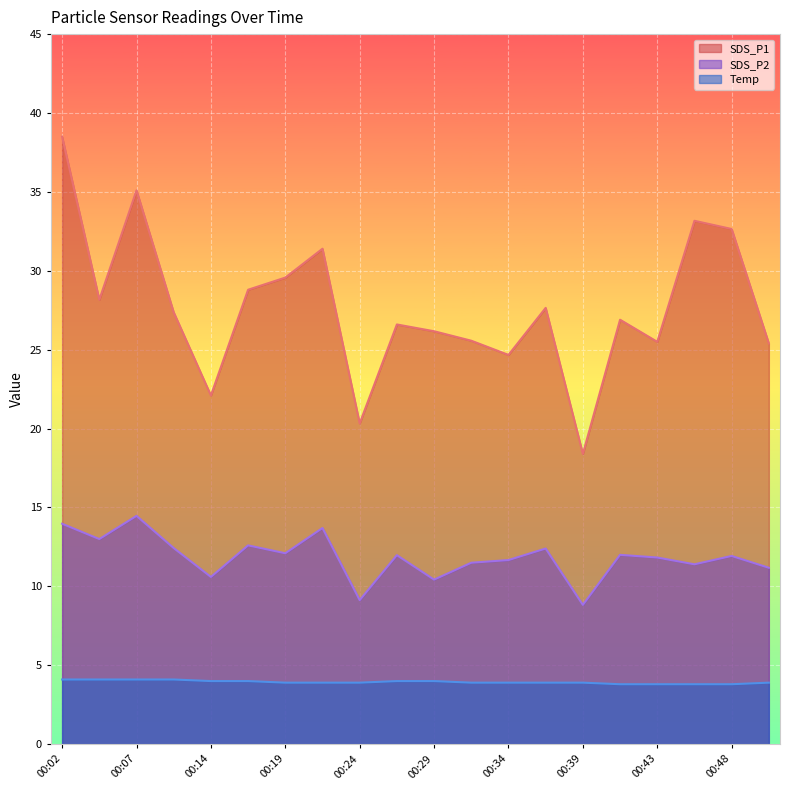

What is the total value across all series at 00:19?

45.6